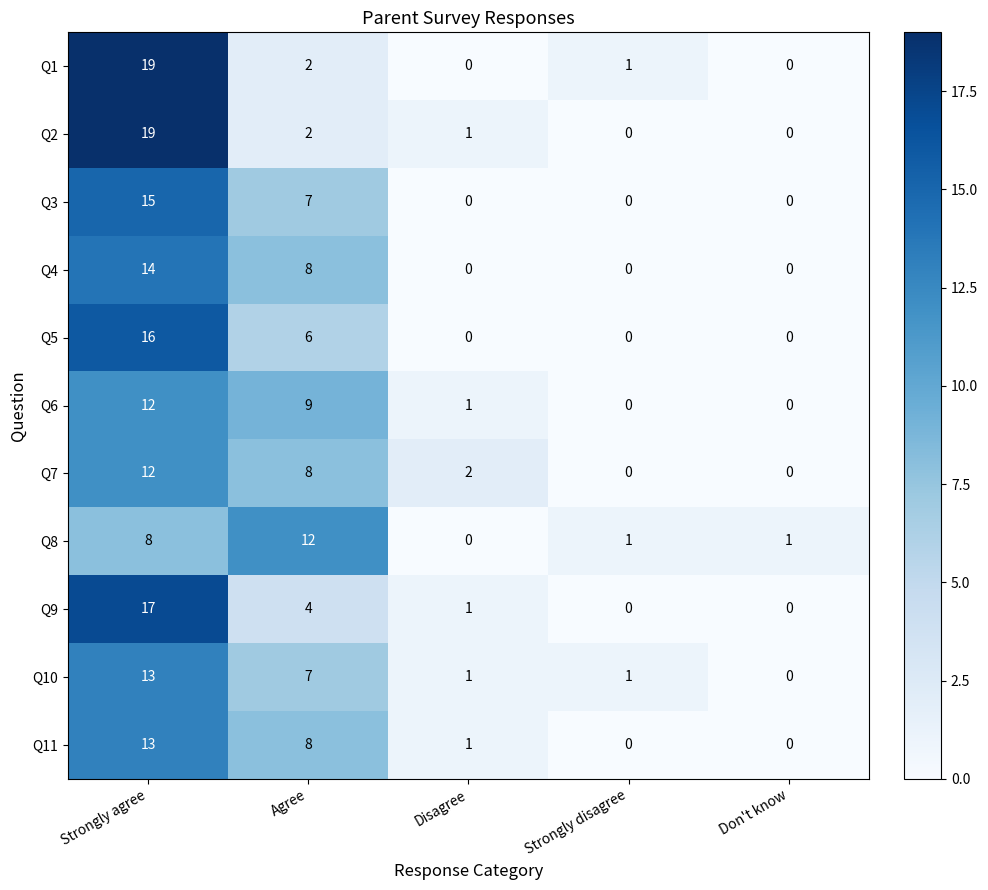

Where does the Q8 series first go above 1?

Strongly agree